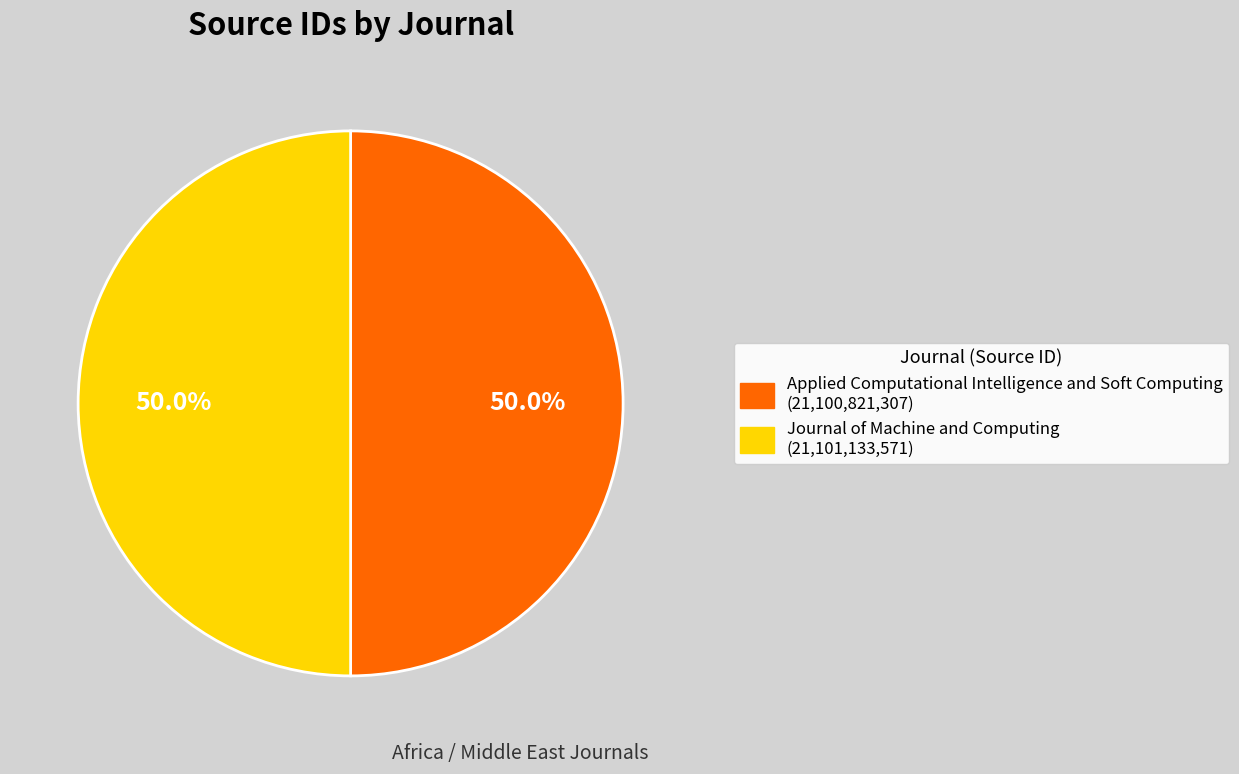

What is the total percentage of Applied Computational Intelligence and Soft Computing and Journal of Machine and Computing?

100.0%